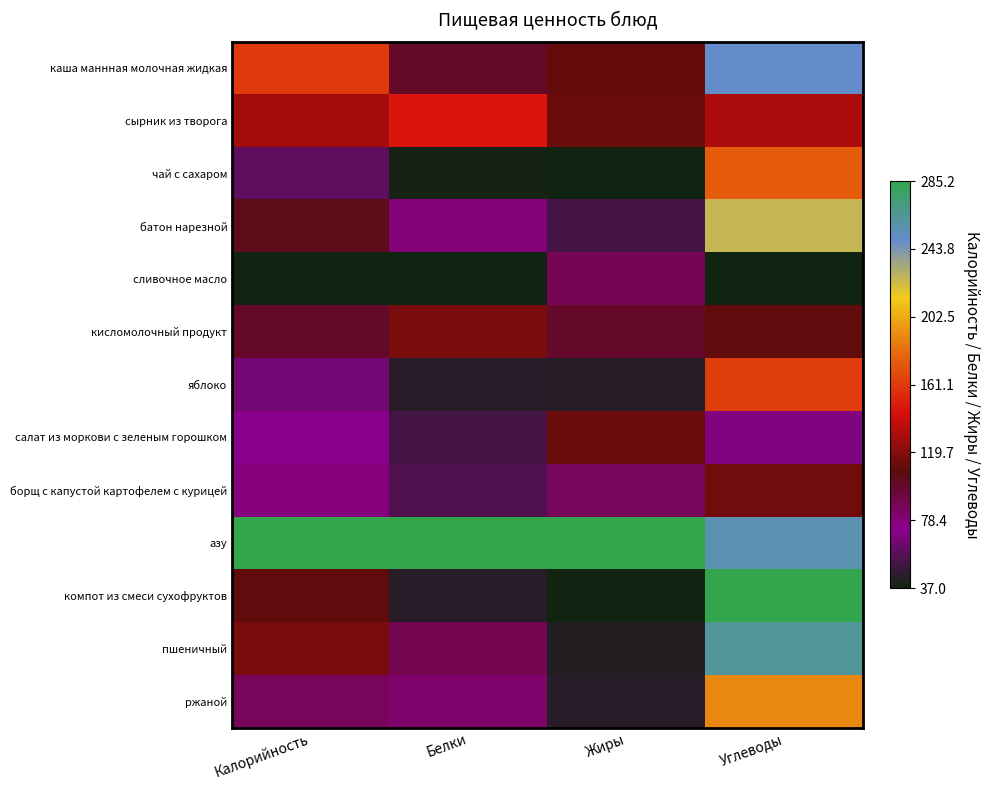

What is the total value across all series at Жиры?

2.7